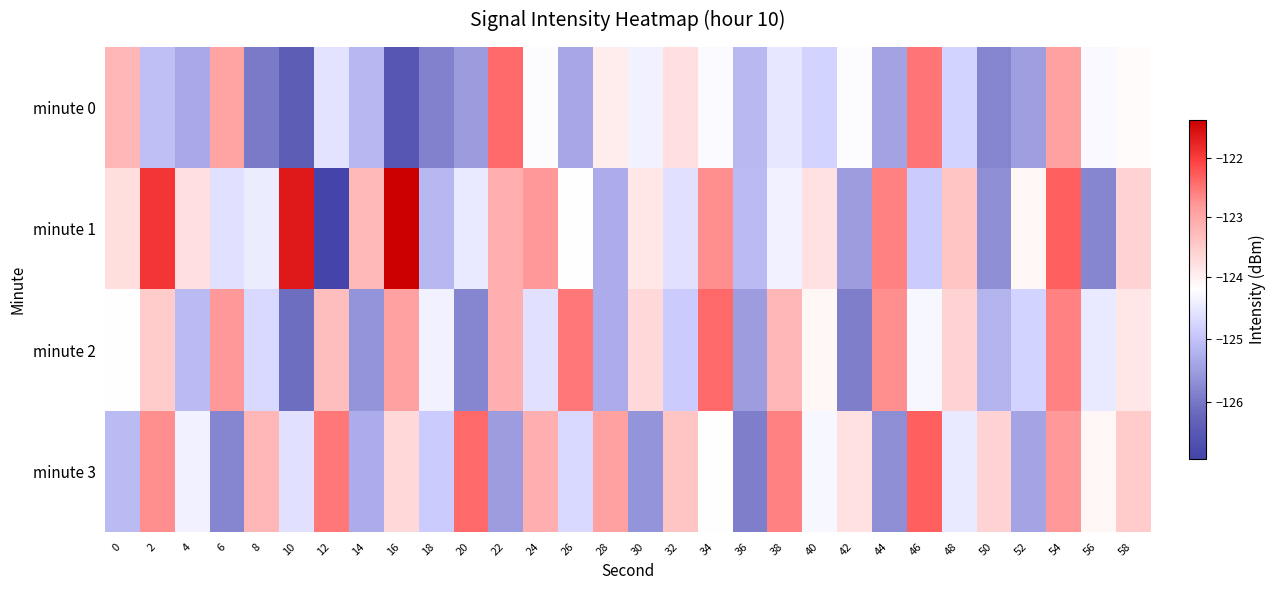

List the series in order of their peak value, highest first.

minute 1, minute 3, minute 0, minute 2